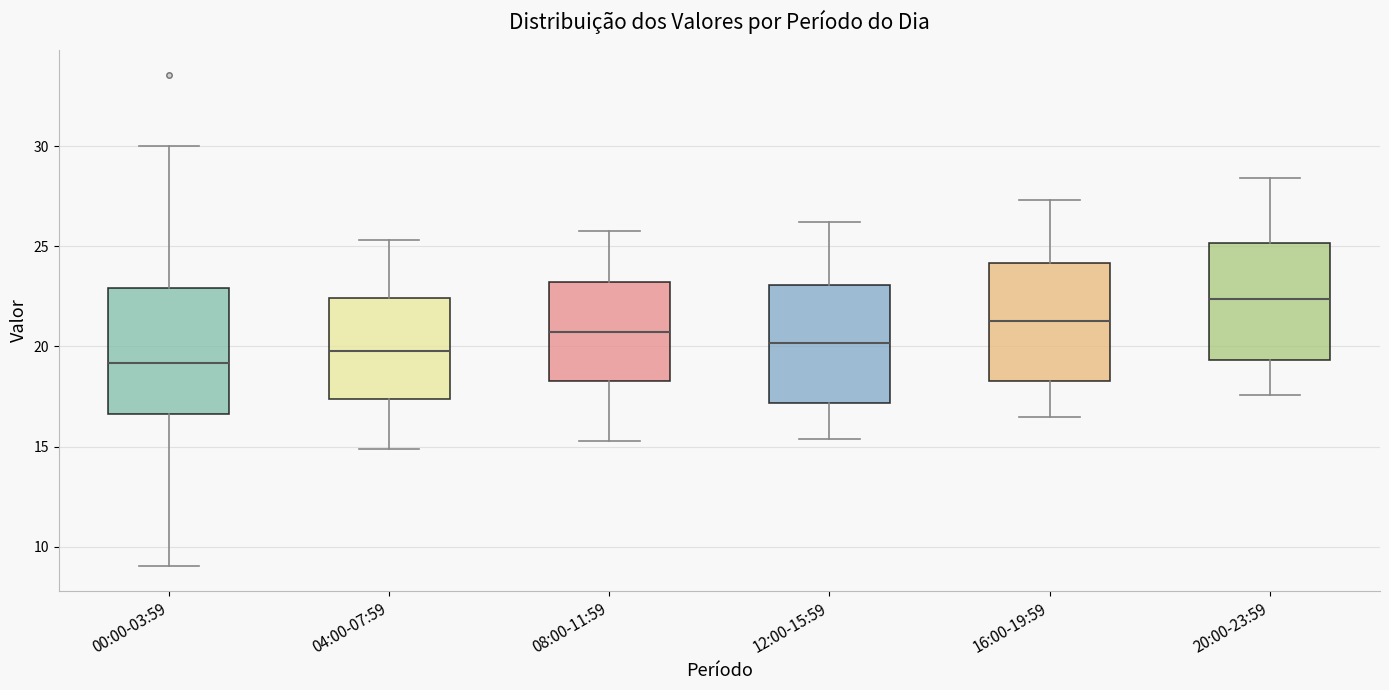

Which box has the highest median line?

20:00-23:59